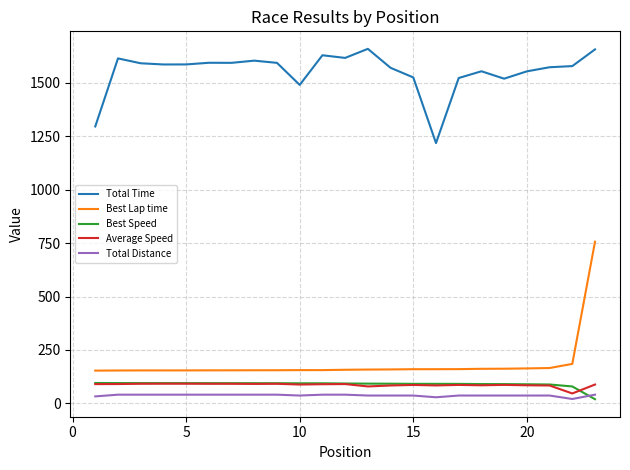

What is the maximum value shown in the chart?

1659.6